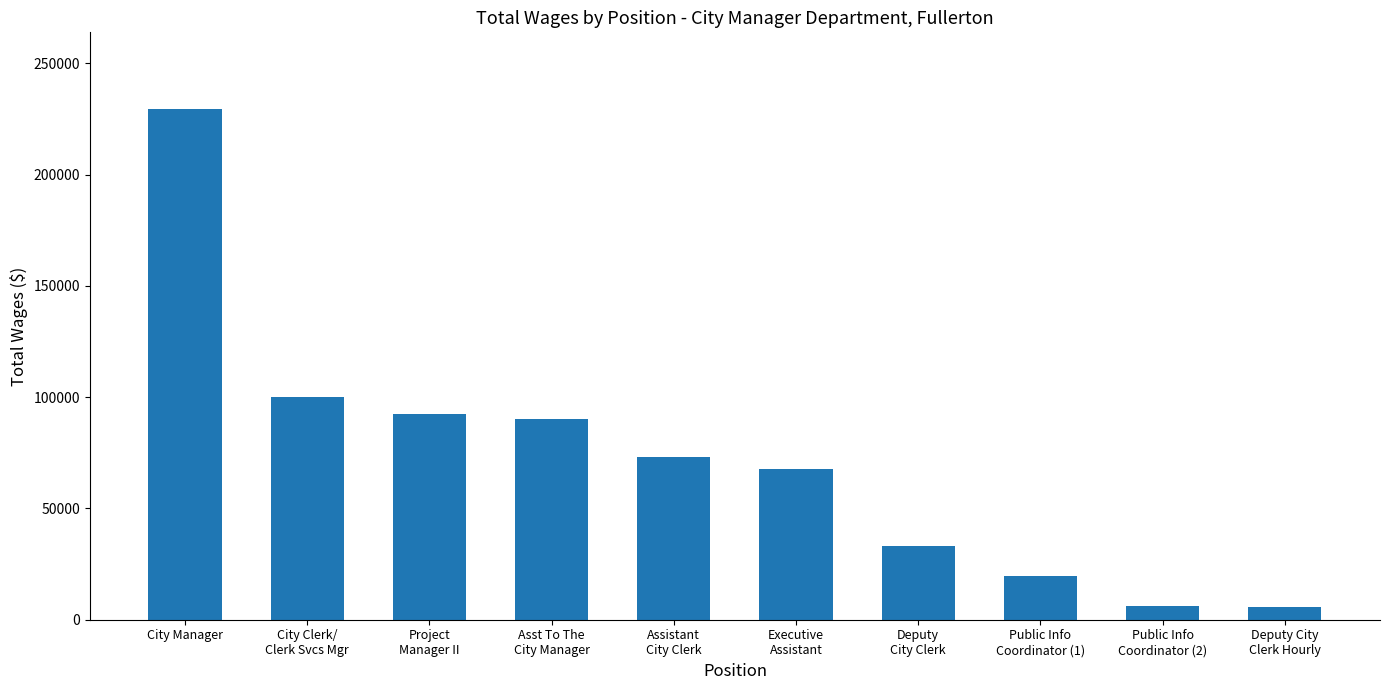

What is the difference between the second highest and second lowest values?

94114